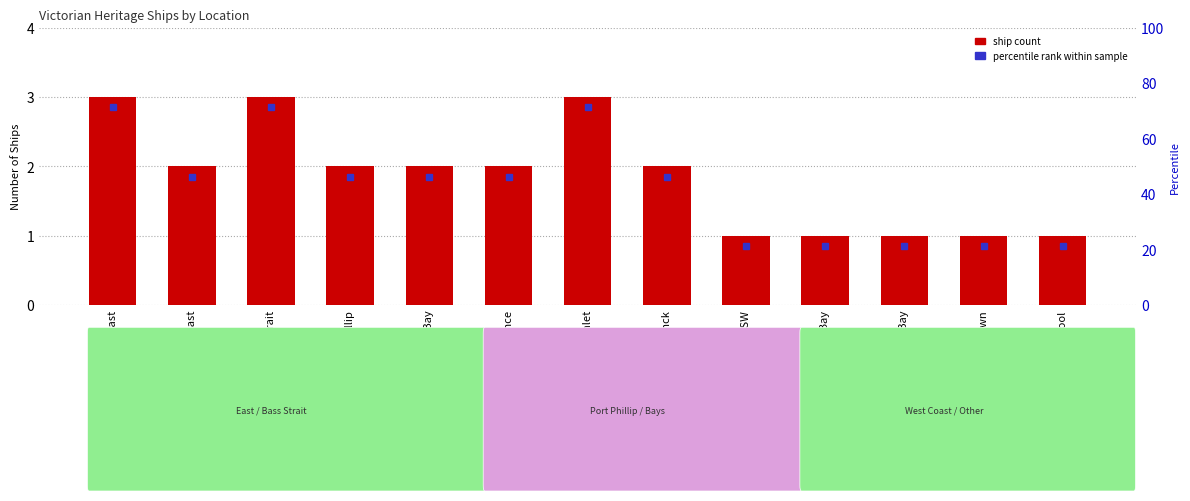

List the labels in order of value, largest first.

East Coast, Bass Strait, Corner Inlet, West Coast, Port Phillip, Lady Bay, Lakes Entrance, Cape Schanck, Williams River NSW, Louttit Bay, Waratah Bay, Williamstown, Warrnambool